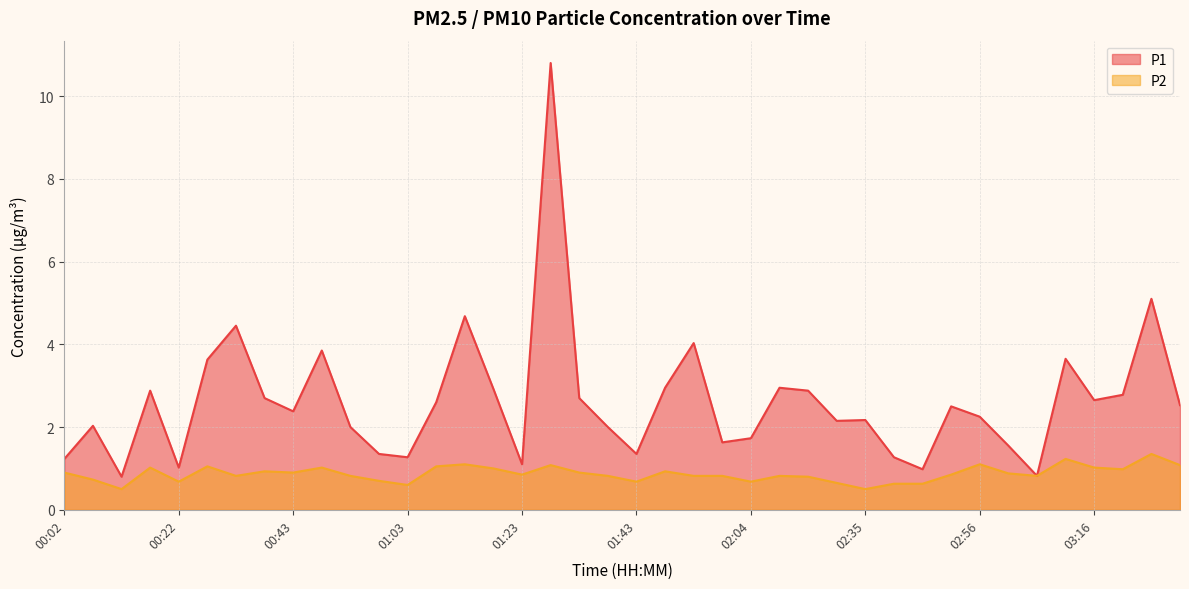

Which series has the largest total across all categories?

P1